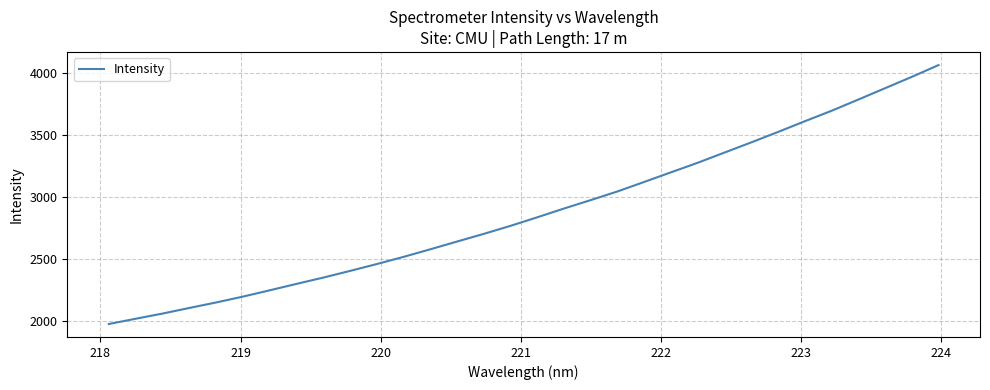

What is the maximum value shown in the chart?

4062.8